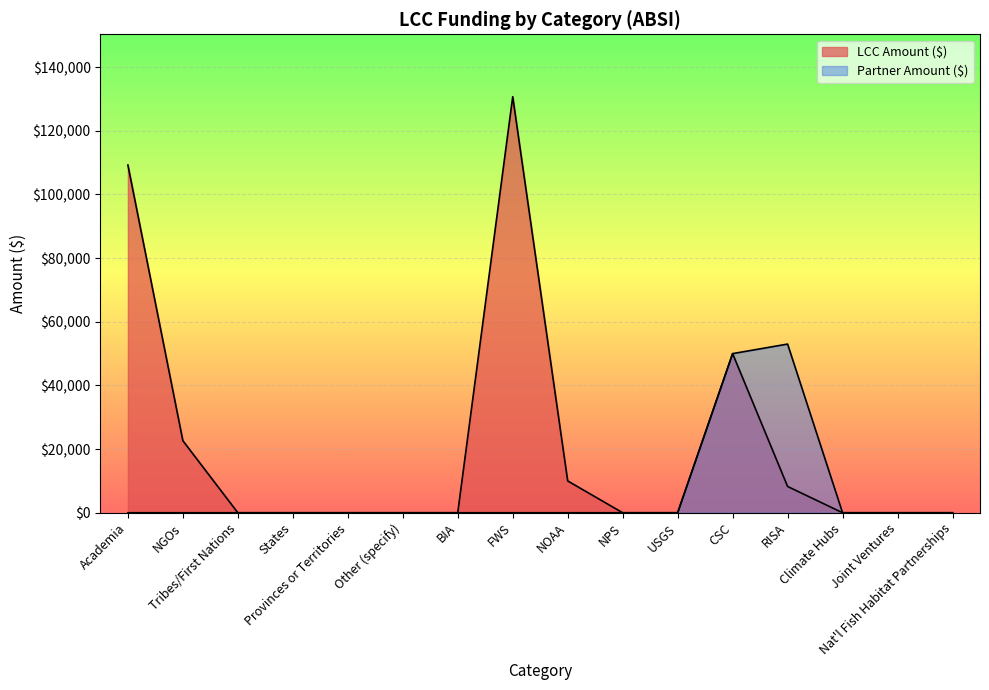

Reading right to left, transcribe all the data shown in this chart.

LCC Amount ($): Nat'l Fish Habitat Partnerships=0	Joint Ventures=0	Climate Hubs=0	RISA=8261	CSC=50000	USGS=0	NPS=0	NOAA=10000	FWS=130724	BIA=0	Other (specify)=0	Provinces or Territories=0	States=0	Tribes/First Nations=0	NGOs=22639	Academia=109253
Partner Amount ($): Nat'l Fish Habitat Partnerships=0	Joint Ventures=0	Climate Hubs=0	RISA=53000	CSC=50000	USGS=0	NPS=0	NOAA=0	FWS=0	BIA=0	Other (specify)=0	Provinces or Territories=0	States=0	Tribes/First Nations=0	NGOs=0	Academia=0